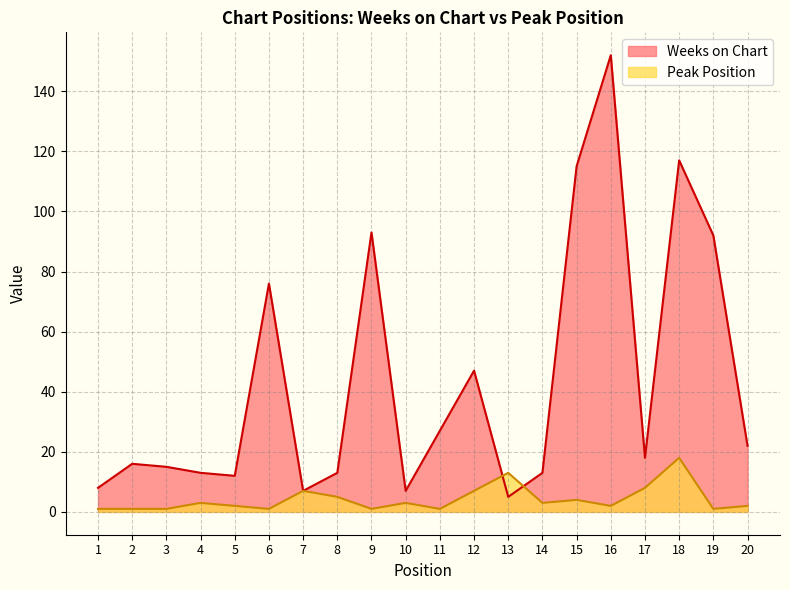

Reading right to left, transcribe all the data shown in this chart.

Weeks on Chart: 20=22	19=92	18=117	17=18	16=152	15=115	14=13	13=5	12=47	11=27	10=7	9=93	8=13	7=7	6=76	5=12	4=13	3=15	2=16	1=8
Peak Position: 20=2	19=1	18=18	17=8	16=2	15=4	14=3	13=13	12=7	11=1	10=3	9=1	8=5	7=7	6=1	5=2	4=3	3=1	2=1	1=1